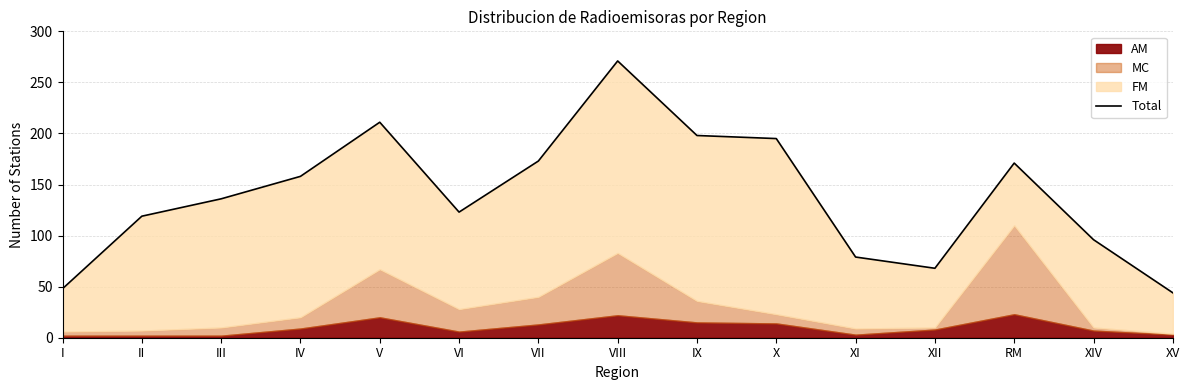

Reading left to right, list all the values displayed in this chart.

48	119	136	158	211	123	173	271	198	195	79	68	171	96	44